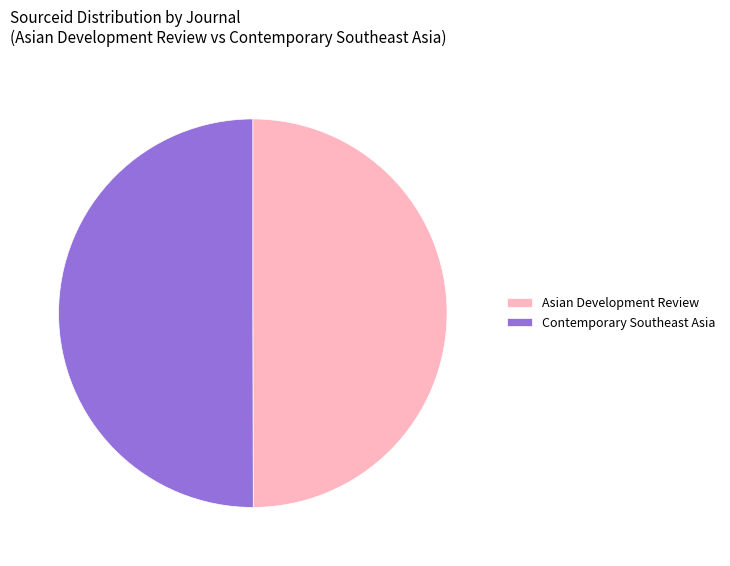

Is the sum of Asian Development Review and Contemporary Southeast Asia greater than half?

Yes